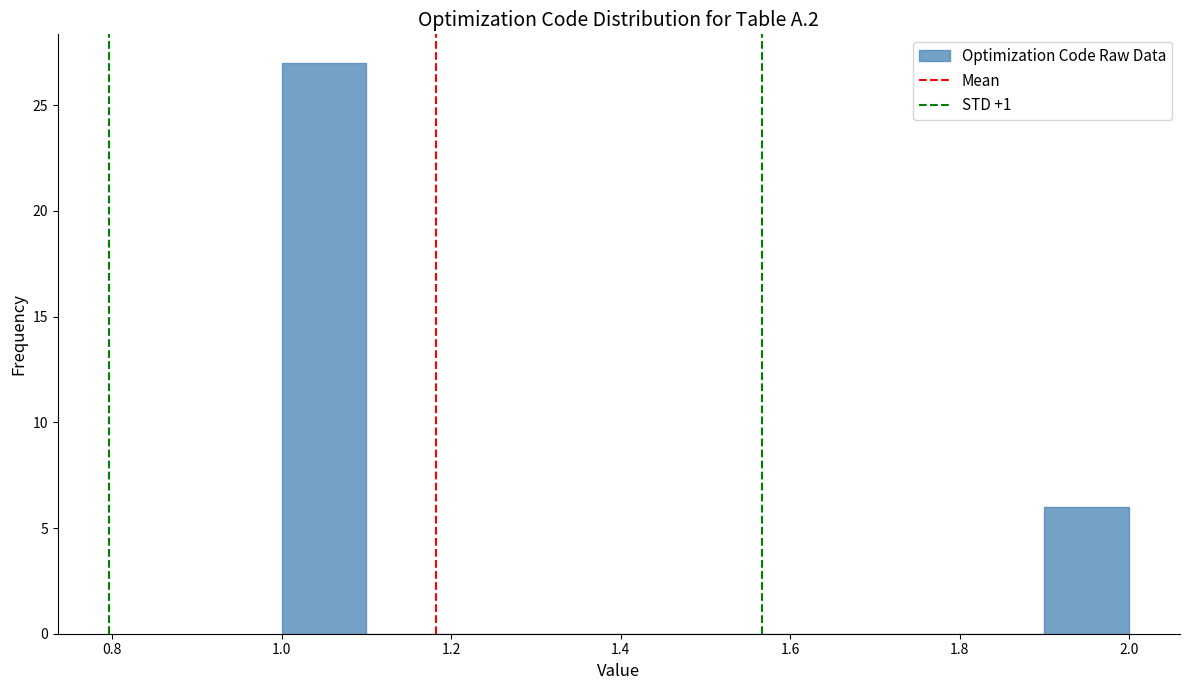

Which range on the x-axis has the tallest bar?

1.0 to 1.1